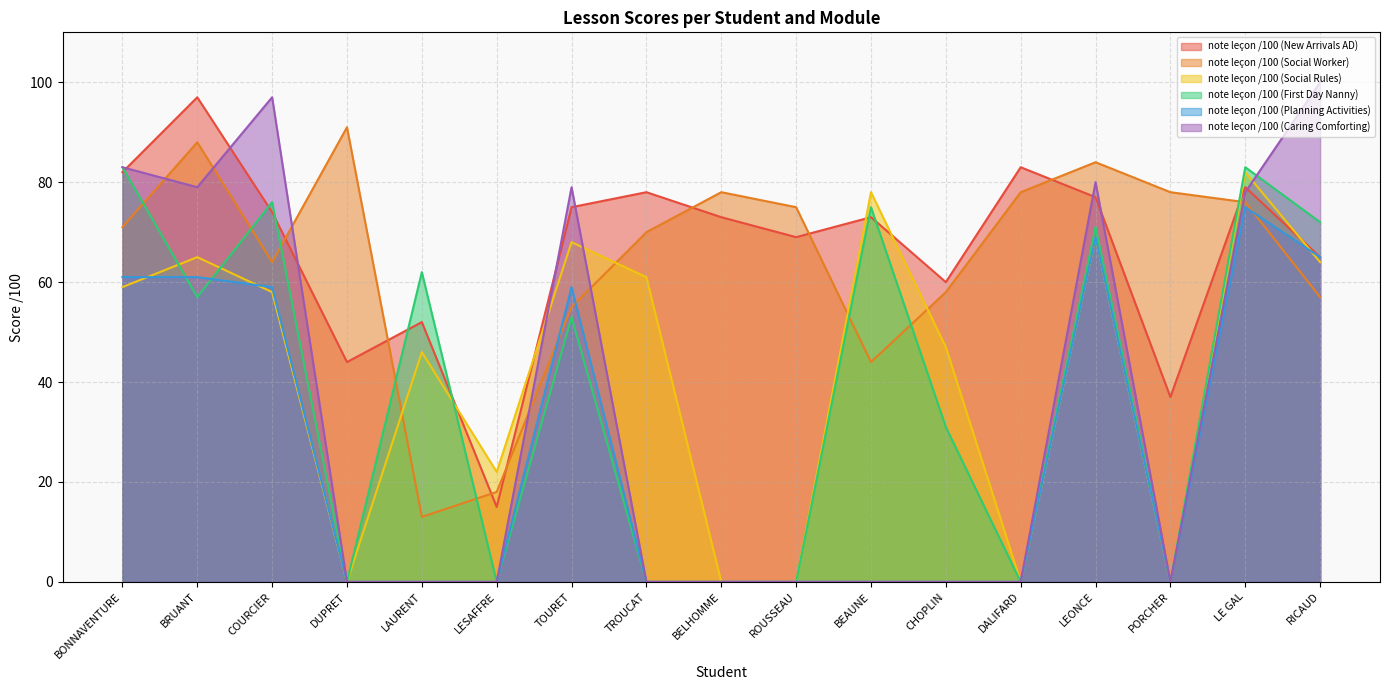

How many intersections are there between note leçon /100 (Caring Comforting) and note leçon /100 (Social Worker)?

6